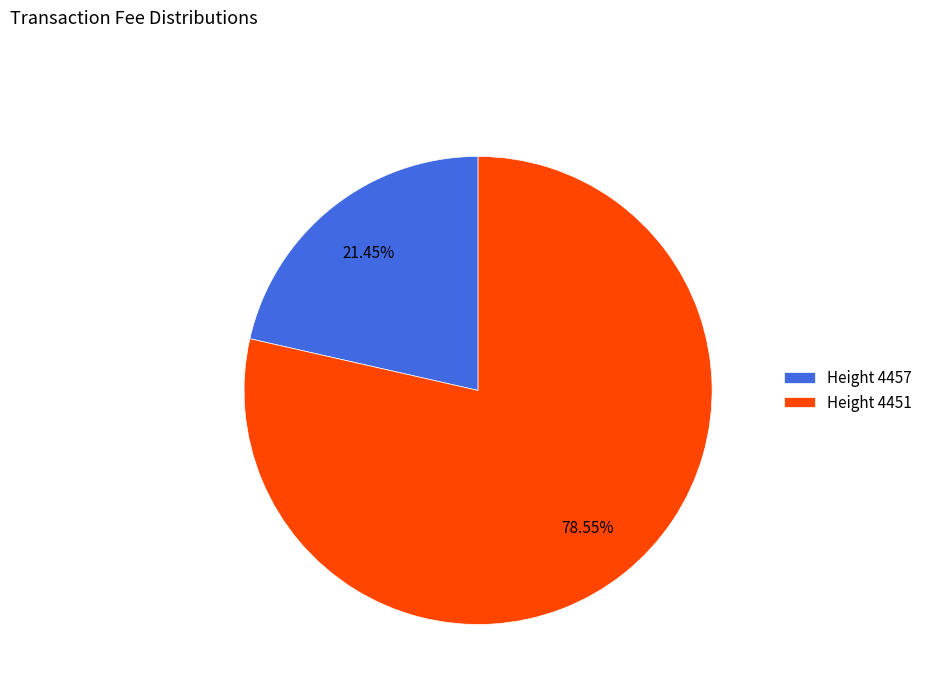

Approximately how many times larger is the value at Height 4451 compared to Height 4457?

3.7